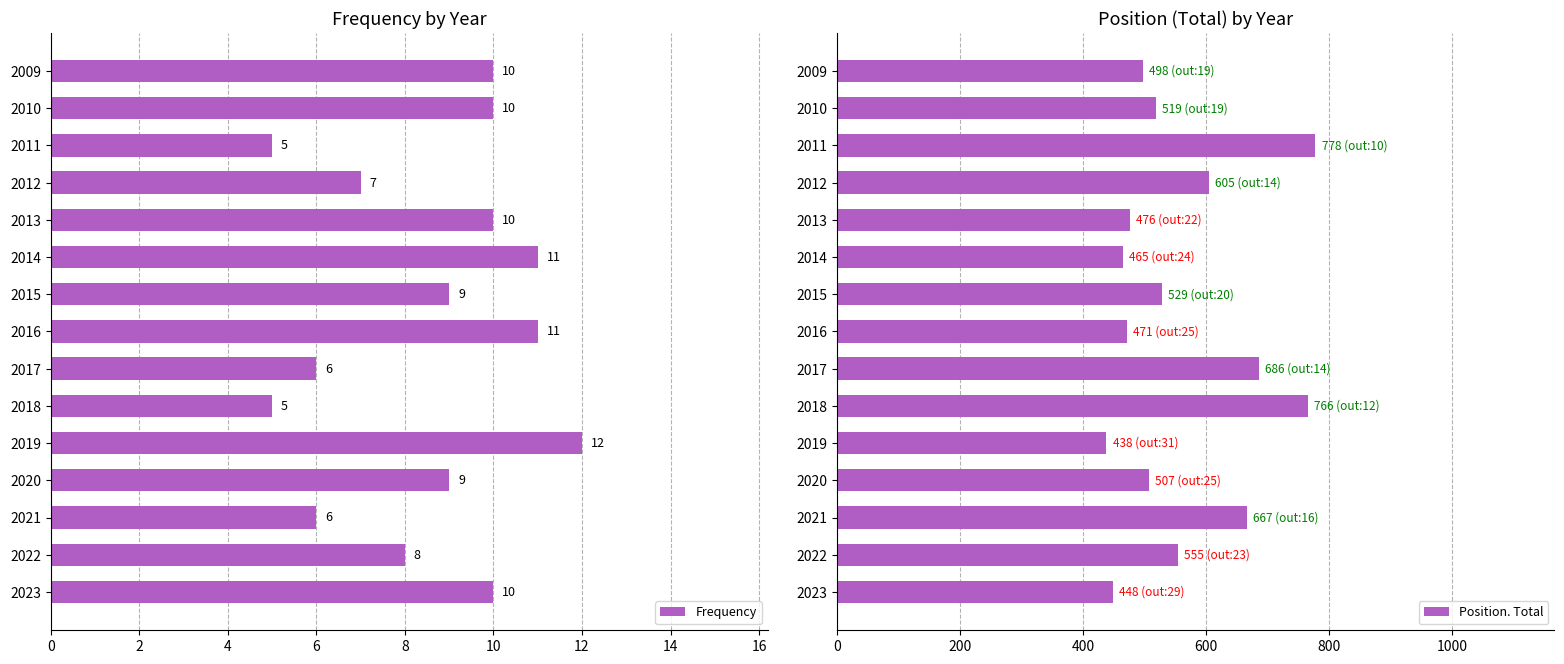

What is the minimum value for Frequency?

5